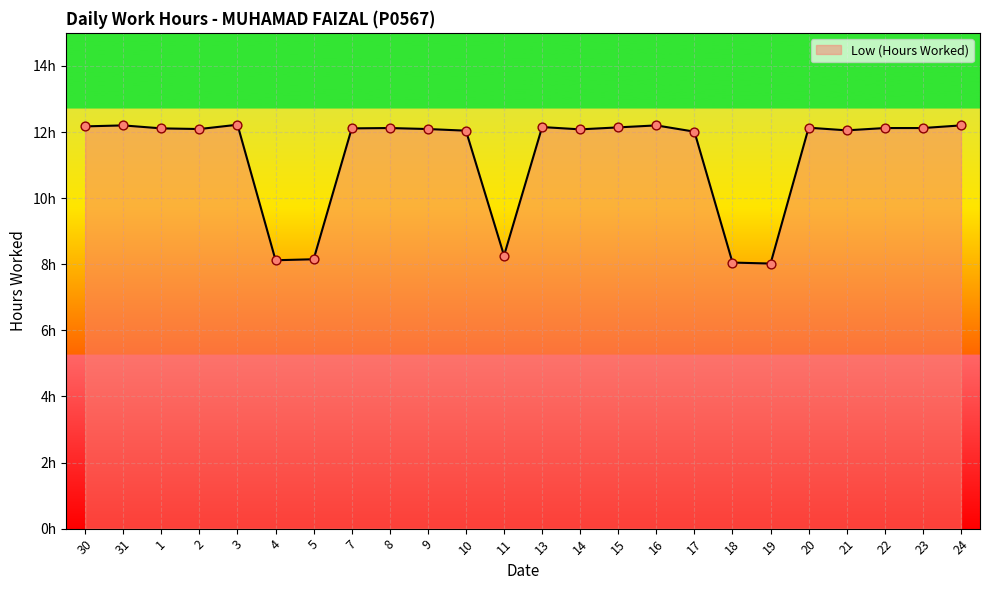

Approximately how many times larger is the value at 24 compared to 14?

1.0